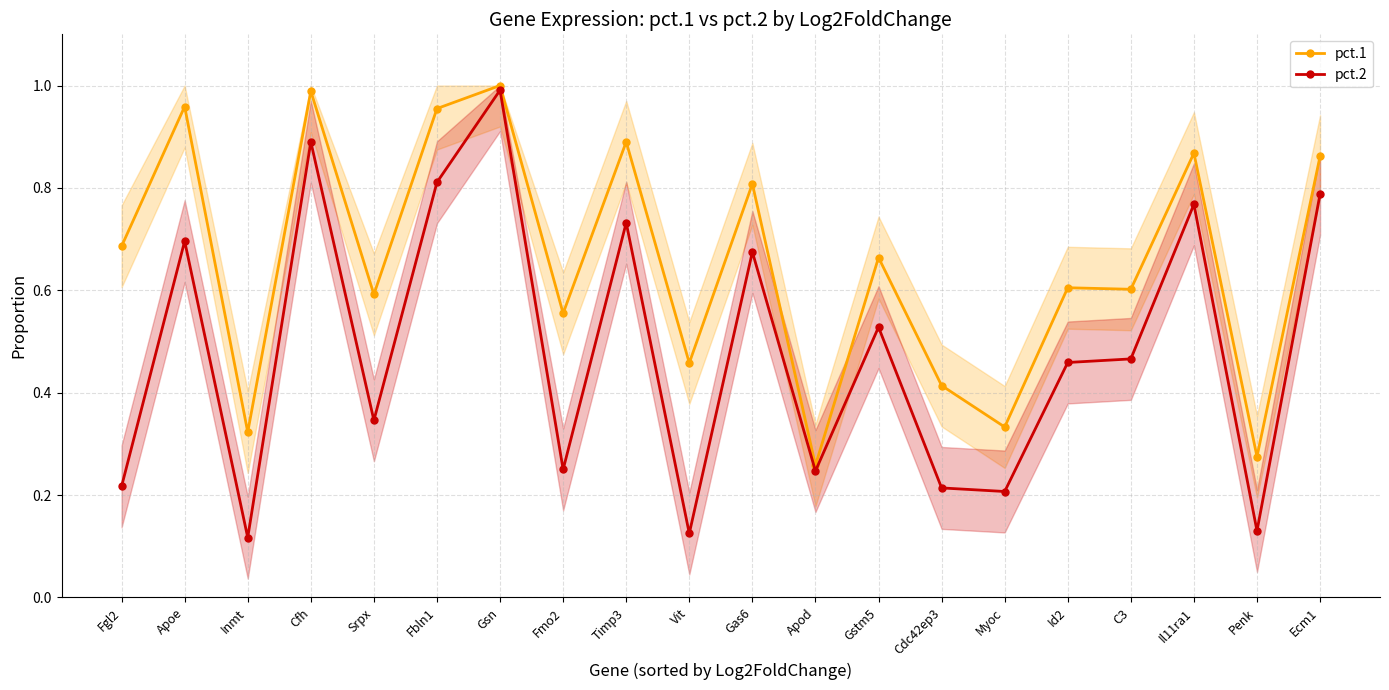

How many data points does each series have?

20